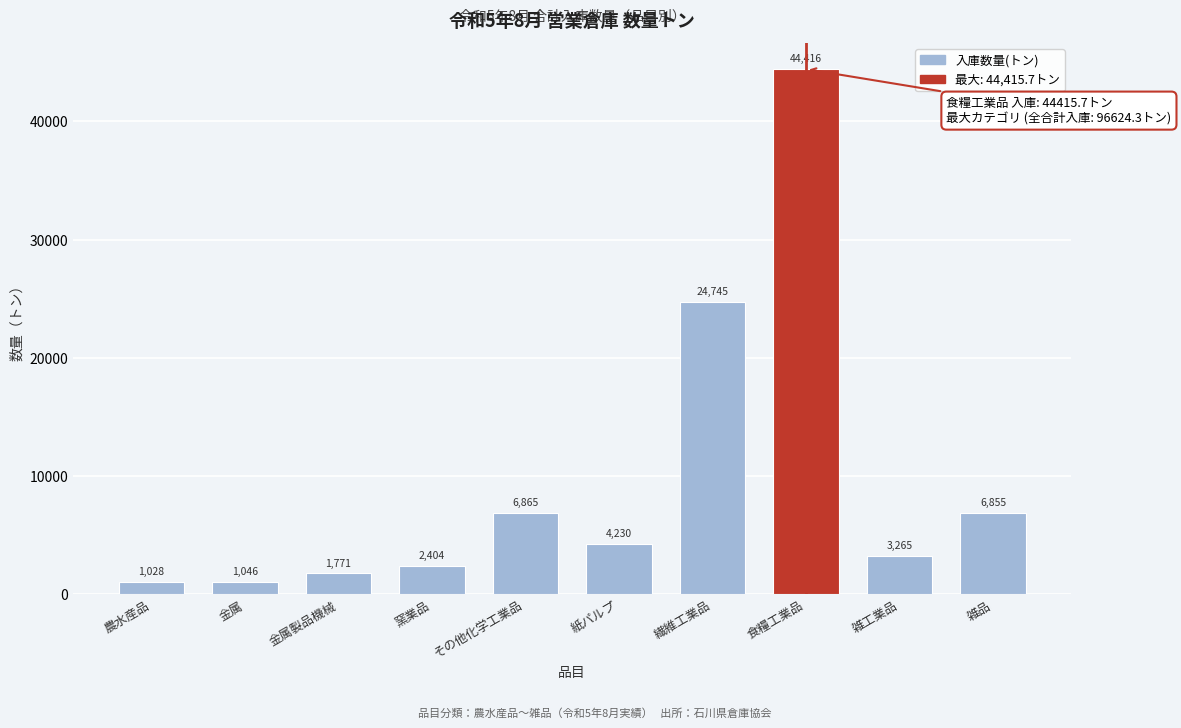

What is the approximate value at その他化学工業品?

6865.0